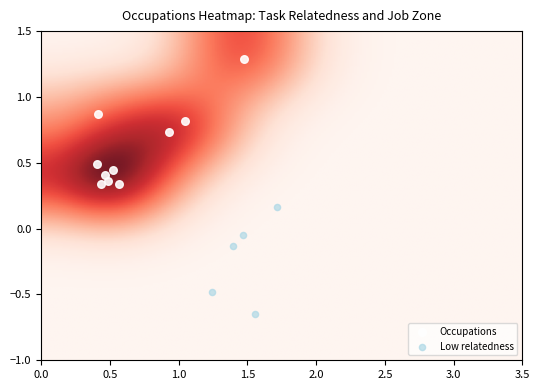

Which series reaches the minimum Y coordinate?

Low relatedness